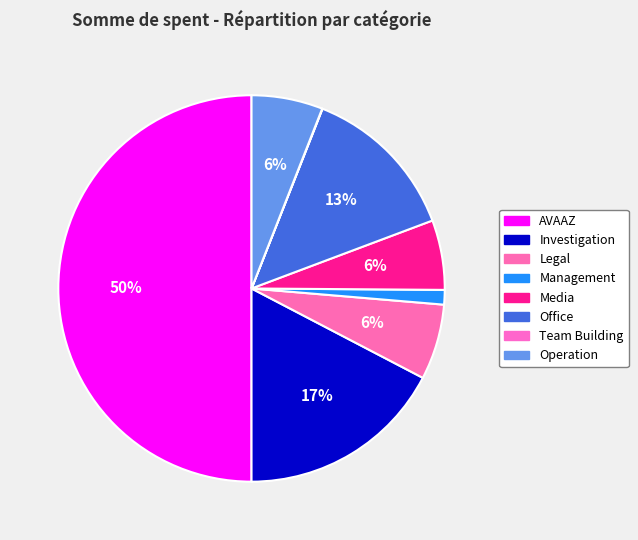

To the nearest percent, what is the combined percentage of Media and Management?

7%